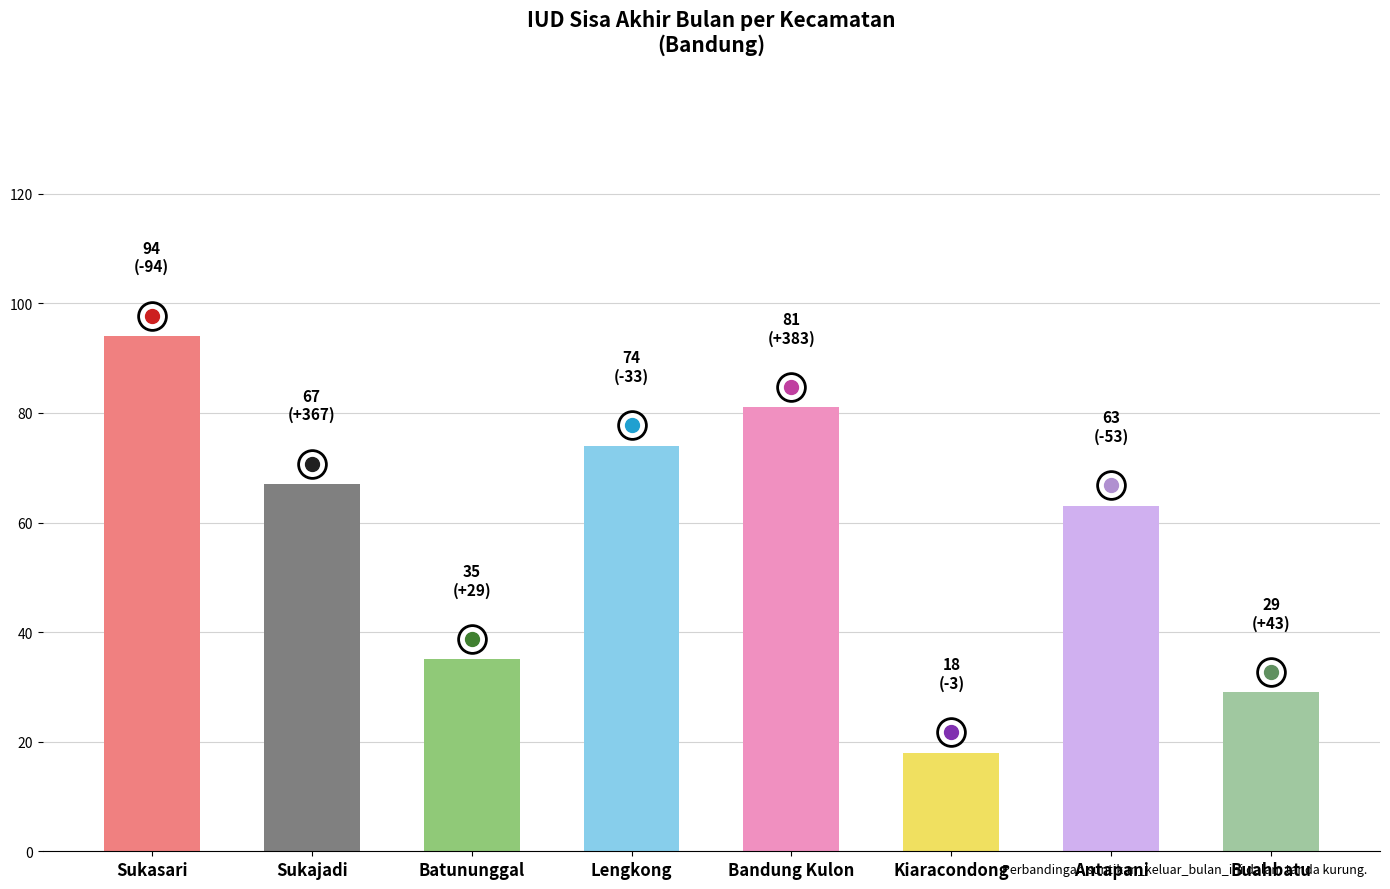

What is the difference between the values at Antapani and Sukajadi?

4